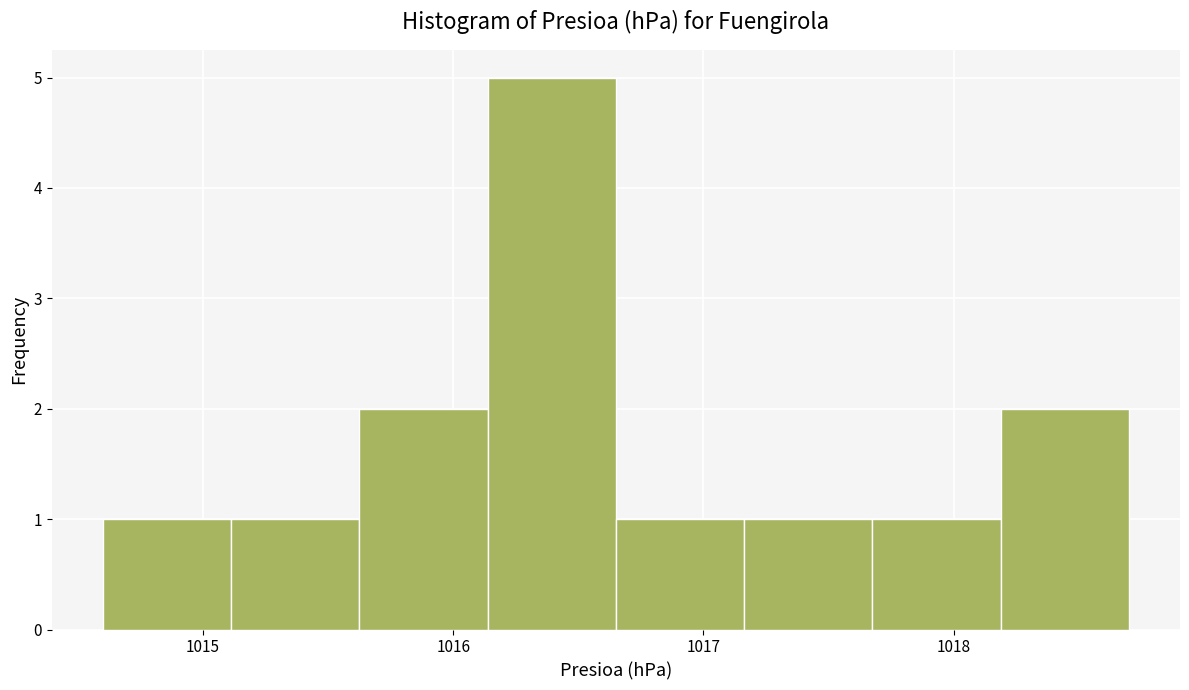

Reading left to right, list every bar in this chart as the range it spans on the x-axis followed by its height. Neither the bar edges nor the heights are printed on the chart, so give them approximately, as read against the axes.

1014.6 to 1015.1: 1
1015.1 to 1015.6: 1
1015.6 to 1016.1: 2
1016.1 to 1016.7: 5
1016.7 to 1017.2: 1
1017.2 to 1017.7: 1
1017.7 to 1018.2: 1
1018.2 to 1018.7: 2